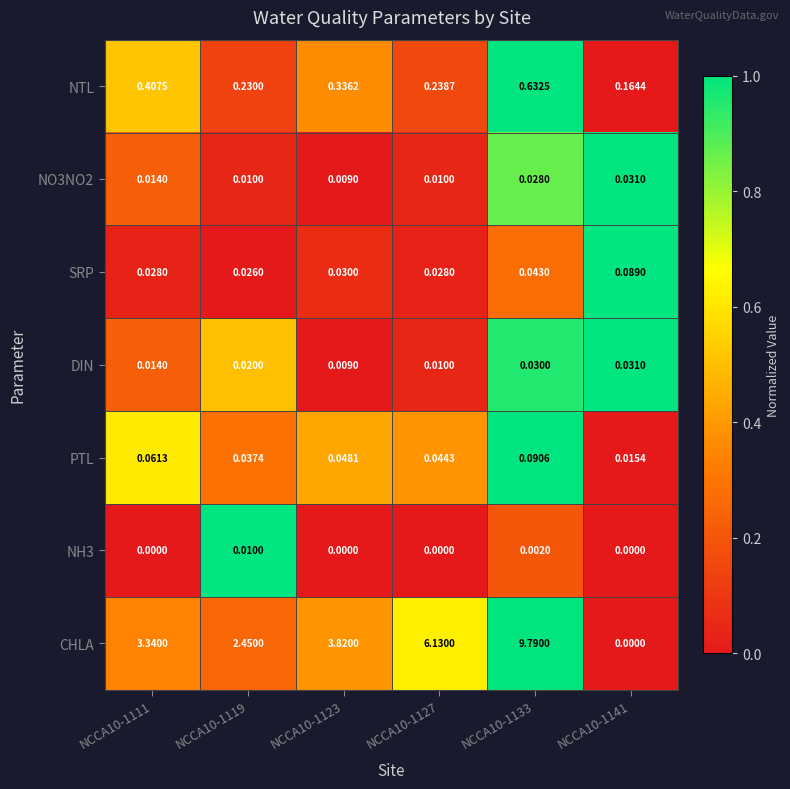

At which category is the sum across all series the highest?

NCCA10-1133